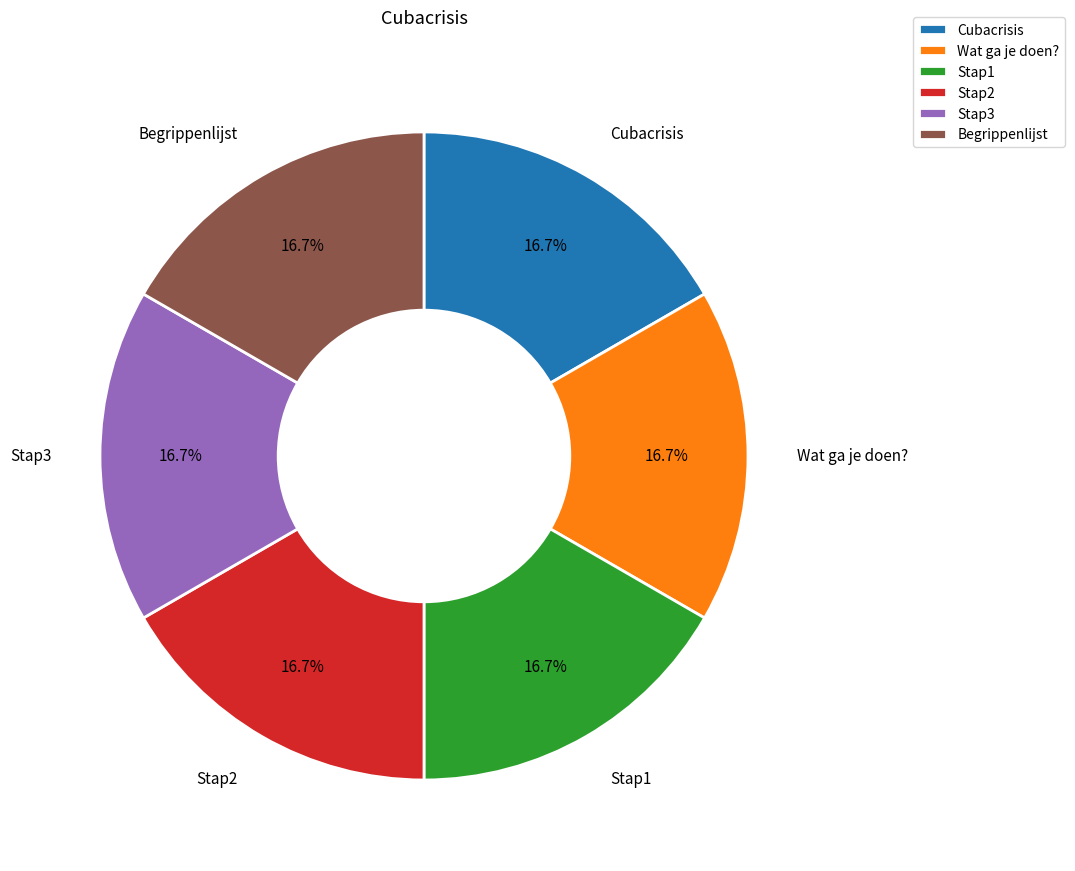

What is the ratio of the value at Begrippenlijst to the value at Cubacrisis?

1.0